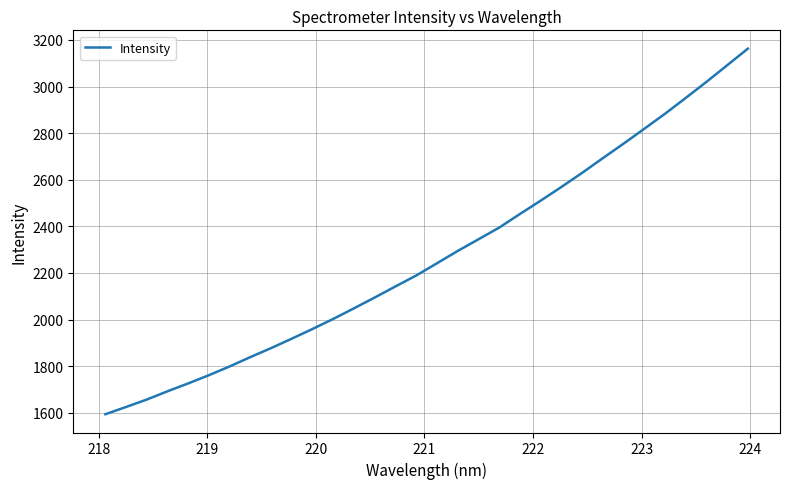

What is the greatest value displayed?

3162.9